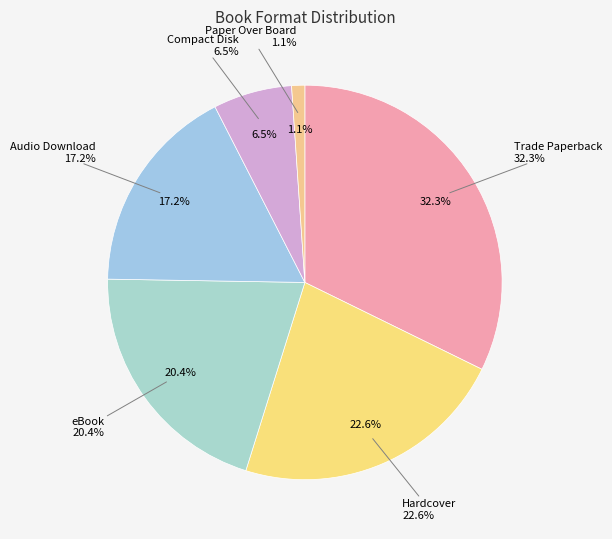

Which category has the biggest portion of the pie?

Trade Paperback